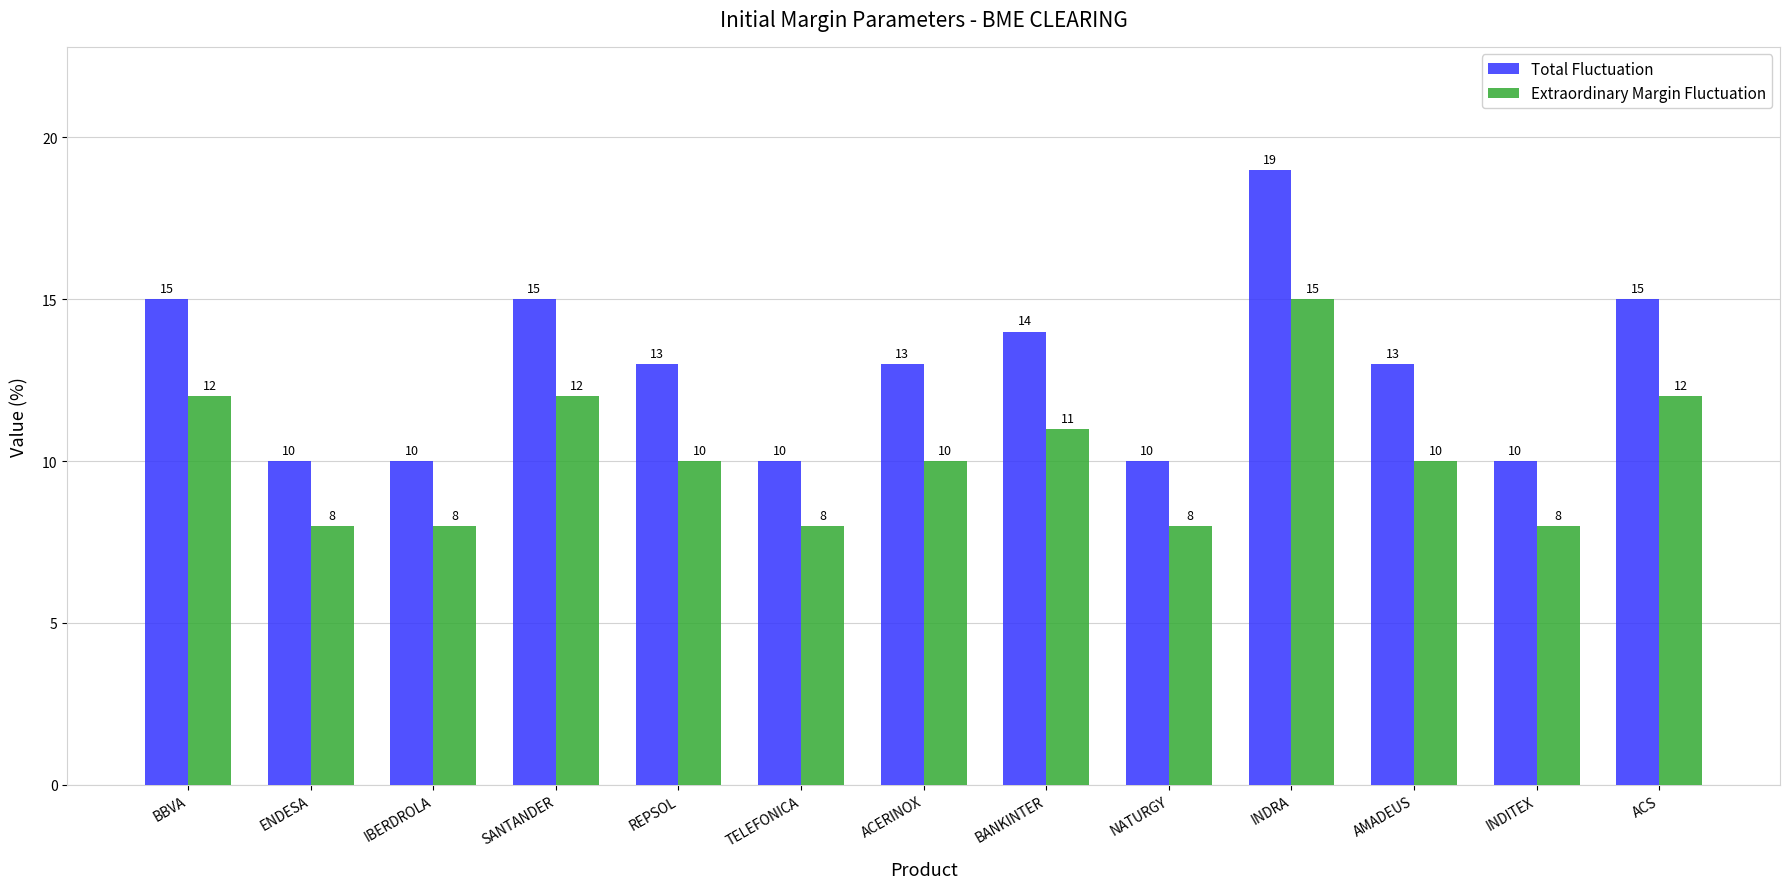

What is the sum of the Total Fluctuation values at SANTANDER and ENDESA?

25